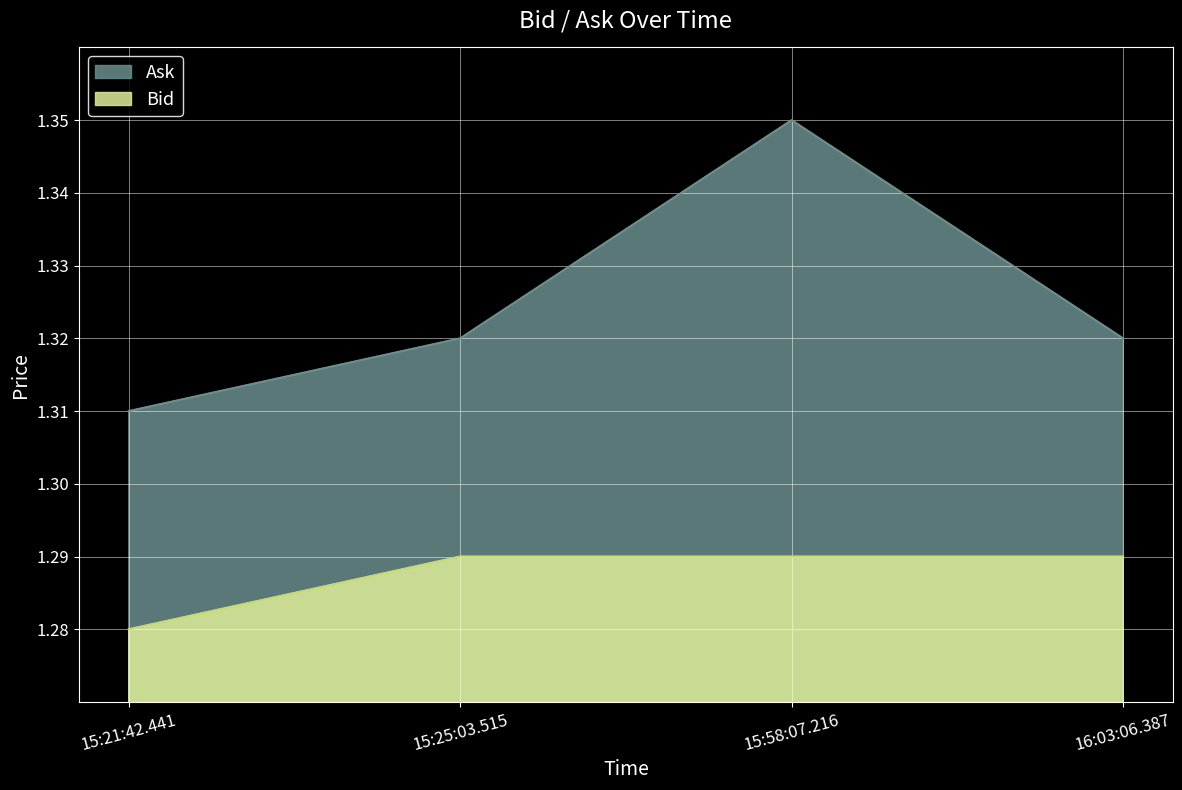

Which label corresponds to the largest value in the chart?

15:58:07.216